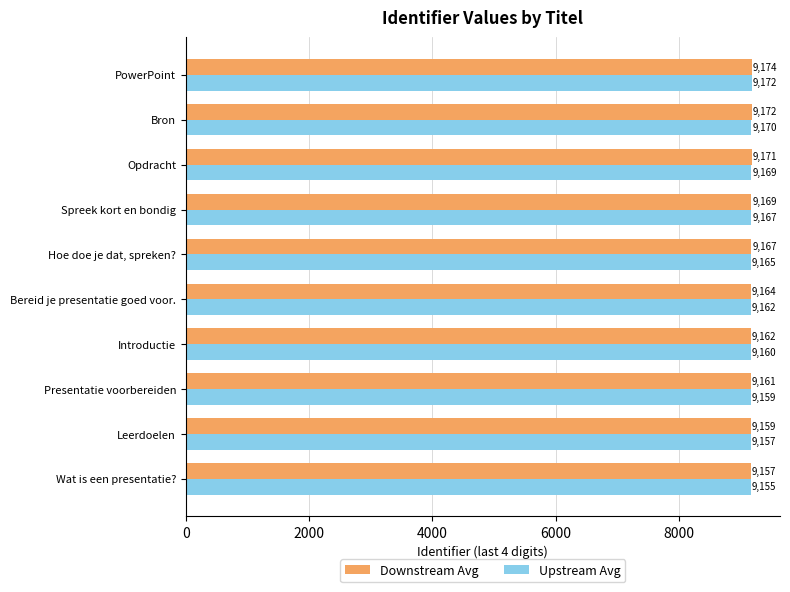

What is the difference between the maximum and minimum values in the Upstream Avg series?

17